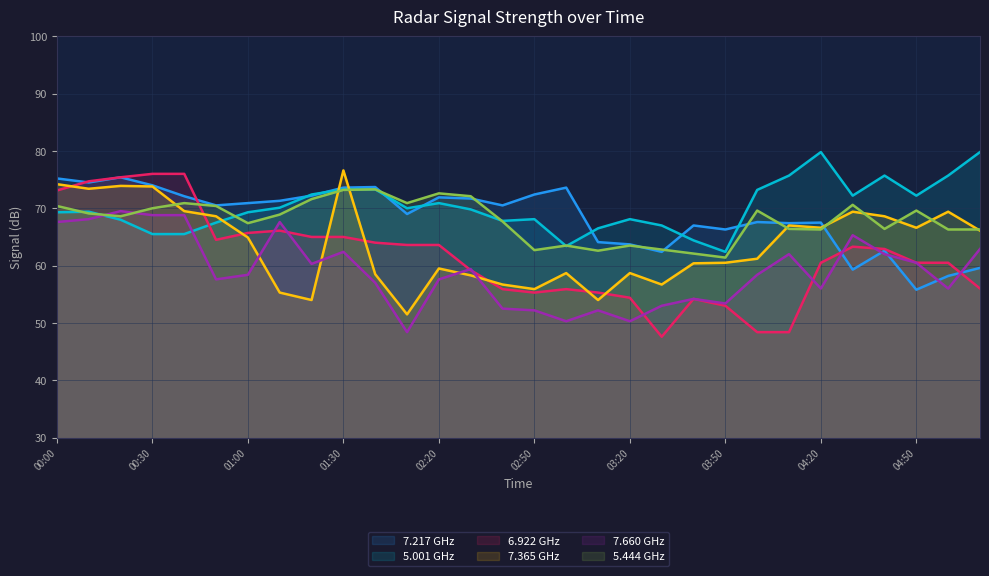

Where is 7.365 nearest to the value 64?

01:00